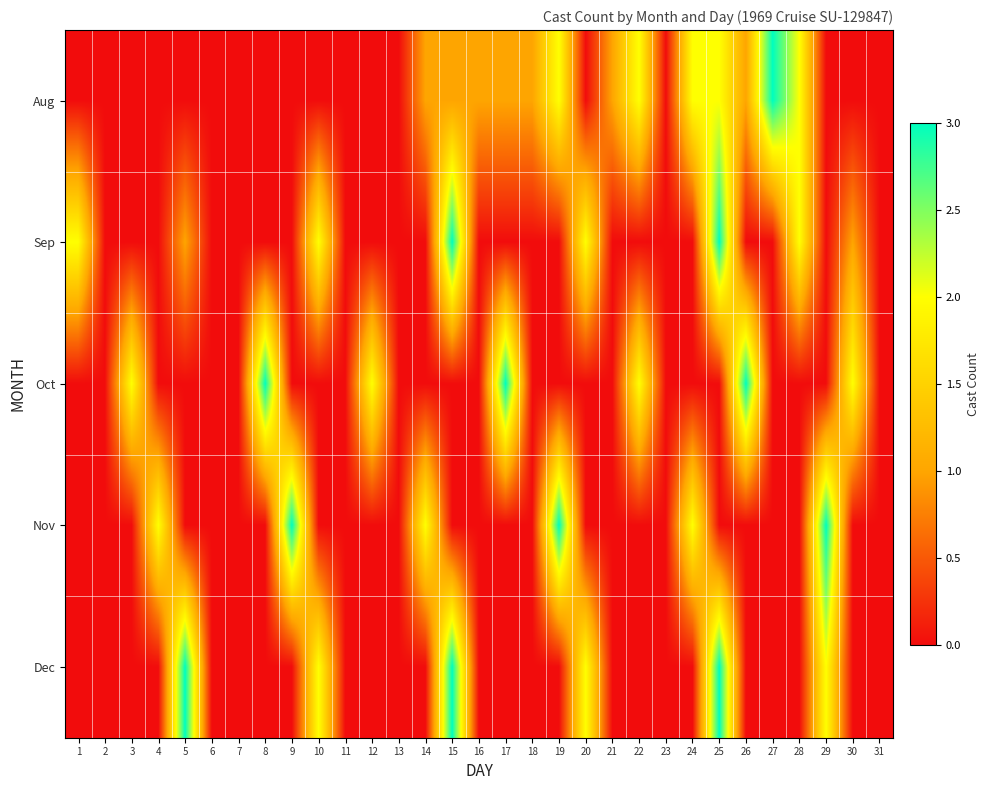

Reading left to right, extract all data points from this chart.

Aug: 1=0	2=0	3=0	4=0	5=0	6=0	7=0	8=0	9=0	10=0	11=0	12=0	13=0	14=1	15=1	16=1	17=1	18=1	19=2	20=0	21=1	22=2	23=0	24=2	25=2	26=1	27=3	28=2	29=0	30=0	31=0
Sep: 1=2	2=0	3=0	4=0	5=1	6=0	7=0	8=0	9=0	10=2	11=0	12=0	13=0	14=0	15=3	16=0	17=0	18=0	19=0	20=2	21=0	22=0	23=0	24=0	25=3	26=0	27=0	28=2	29=0	30=1	31=0
Oct: 1=0	2=0	3=2	4=0	5=0	6=0	7=0	8=3	9=0	10=0	11=0	12=2	13=0	14=0	15=0	16=0	17=3	18=0	19=0	20=0	21=0	22=2	23=0	24=0	25=0	26=3	27=0	28=0	29=0	30=2	31=0
Nov: 1=0	2=0	3=0	4=2	5=0	6=0	7=0	8=0	9=3	10=0	11=0	12=0	13=0	14=2	15=0	16=0	17=0	18=0	19=3	20=0	21=0	22=0	23=0	24=2	25=0	26=0	27=0	28=0	29=3	30=0	31=0
Dec: 1=0	2=0	3=0	4=0	5=3	6=0	7=0	8=0	9=0	10=2	11=0	12=0	13=0	14=0	15=3	16=0	17=0	18=0	19=0	20=2	21=0	22=0	23=0	24=0	25=3	26=0	27=0	28=0	29=2	30=0	31=0